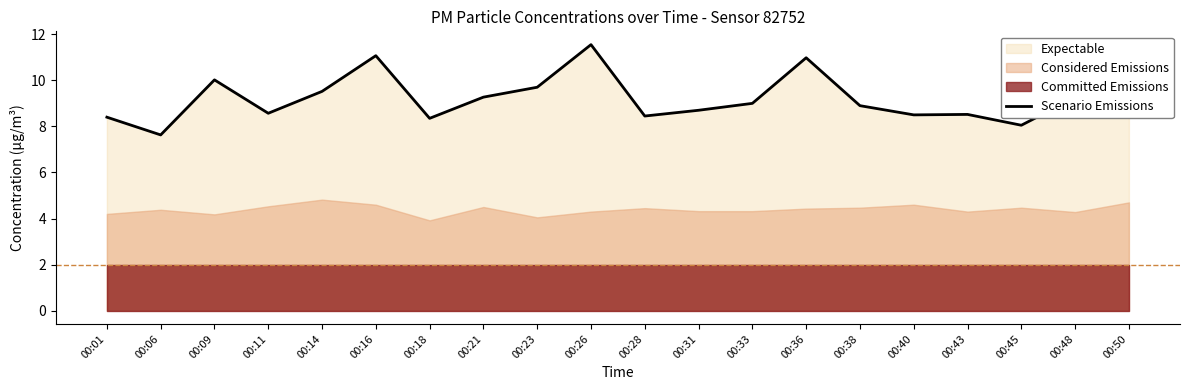

What is the smallest value displayed?

7.6